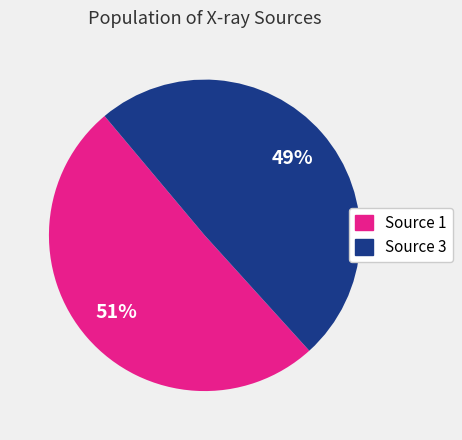

To the nearest percent, what percentage of the pie is Source 1?

51%